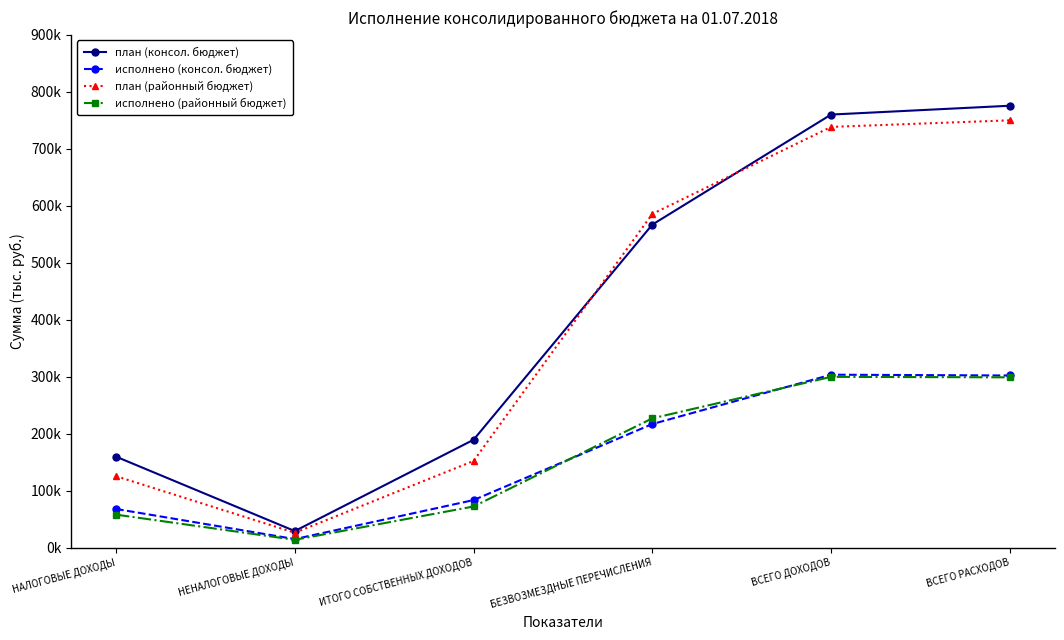

What position from the right is ИТОГО СОБСТВЕННЫХ ДОХОДОВ?

4